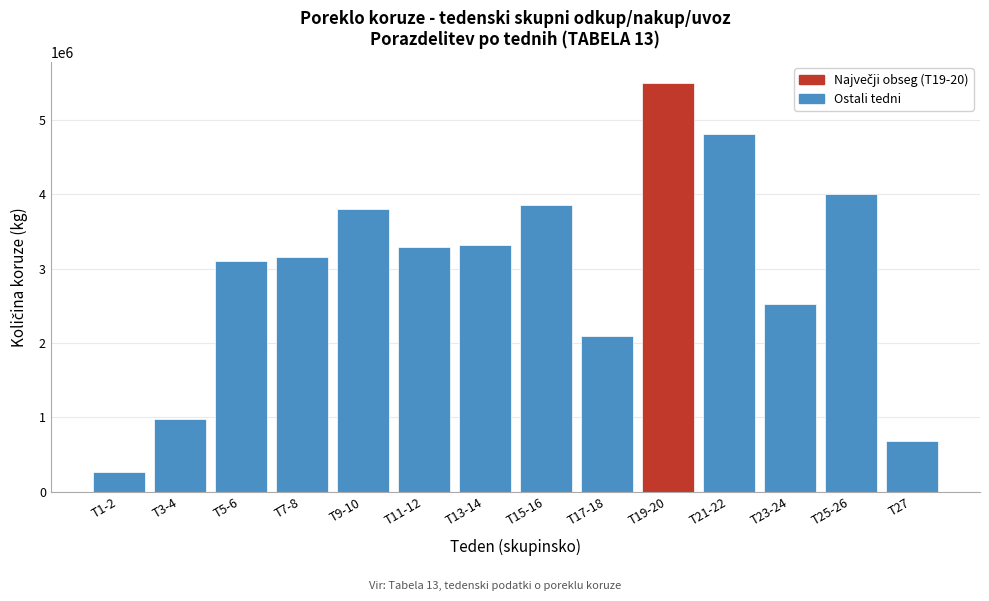

Reading right to left, list all the values displayed in this chart.

T27=679690	T25-26=4008272	T23-24=2523836	T21-22=4807726	T19-20=5506110	T17-18=2094658	T15-16=3851802	T13-14=3321924	T11-12=3286013	T9-10=3799219	T7-8=3150940	T5-6=3100683	T3-4=980374	T1-2=261550